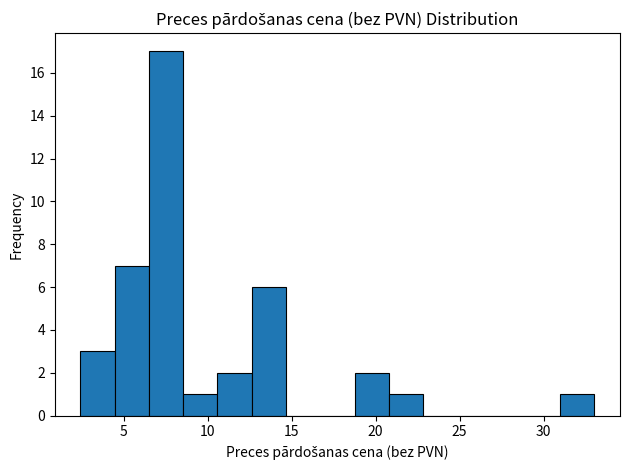

Reading left to right, transcribe this chart: for each bar, give the range it covers on the x-axis and its height. Neither the bar edges nor the heights are printed on the chart, so give them approximately, as read against the axes.

2.5 to 4.5: 3
4.5 to 6.5: 7
6.5 to 8.5: 17
8.5 to 10.5: 1
10.5 to 12.5: 2
12.5 to 14.5: 6
14.5 to 16.5: 0
16.5 to 18.5: 0
18.5 to 21.0: 2
21.0 to 23.0: 1
23.0 to 25.0: 0
25.0 to 27.0: 0
27.0 to 29.0: 0
29.0 to 31.0: 0
31.0 to 33.0: 1